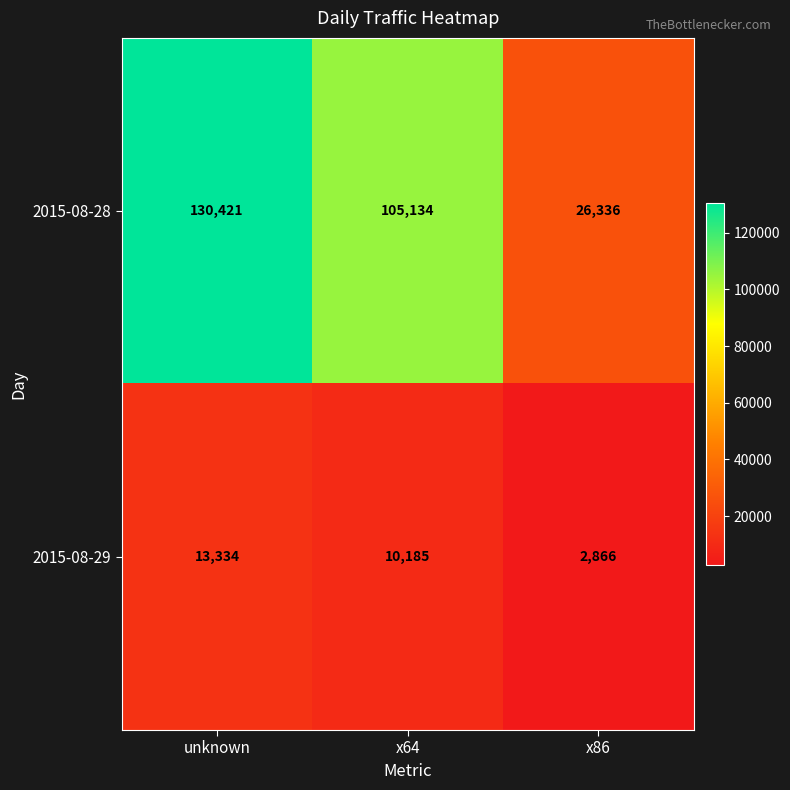

Reading left to right, what are all the values shown in this chart?

2015-08-28: unknown=130421	x64=105134	x86=26336
2015-08-29: unknown=13334	x64=10185	x86=2866